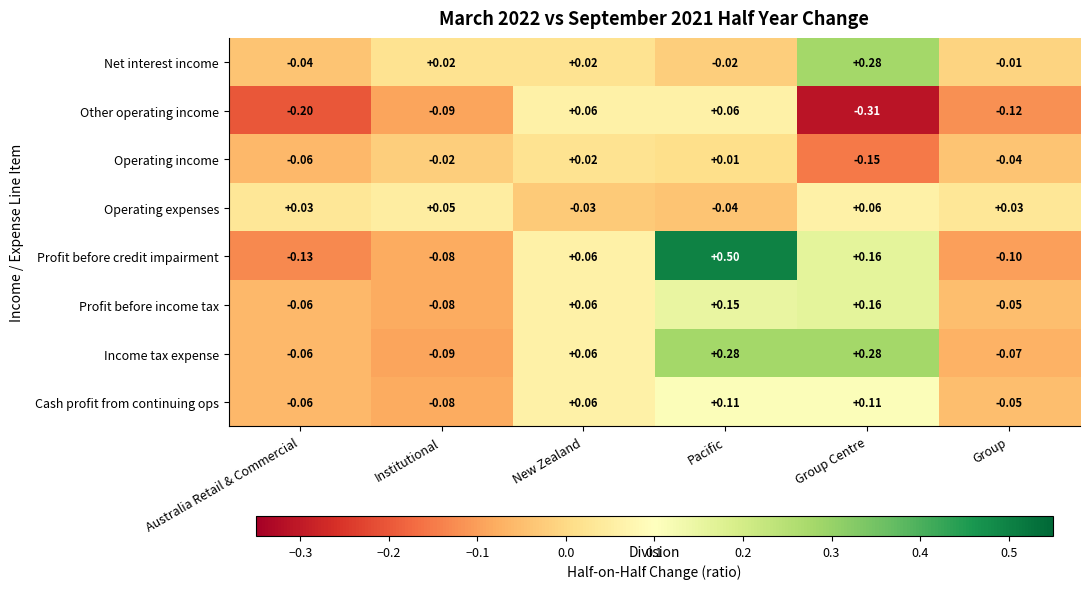

Which category has the lowest value in the Net interest income series?

Australia Retail & Commercial